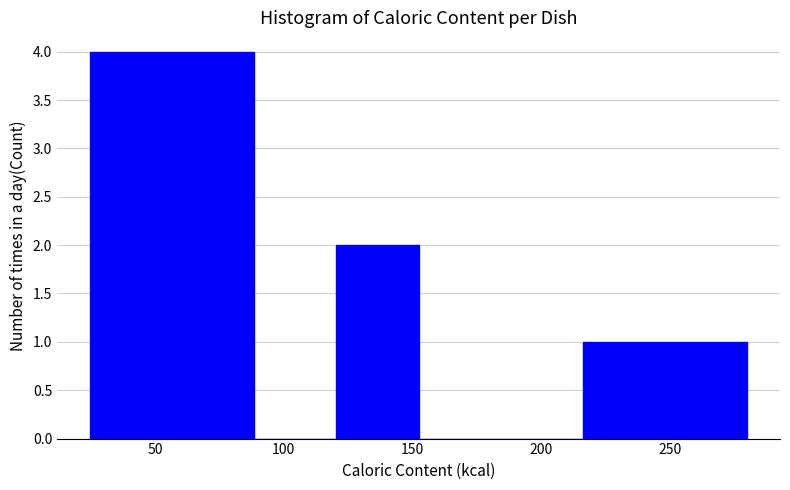

Reading left to right, transcribe this chart: for each bar, give the range it covers on the x-axis and its height. Neither the bar edges nor the heights are printed on the chart, so give them approximately, as read against the axes.

25 to 55: 4
55 to 90: 4
90 to 120: 0
120 to 150: 2
150 to 185: 0
185 to 215: 0
215 to 250: 1
250 to 280: 1